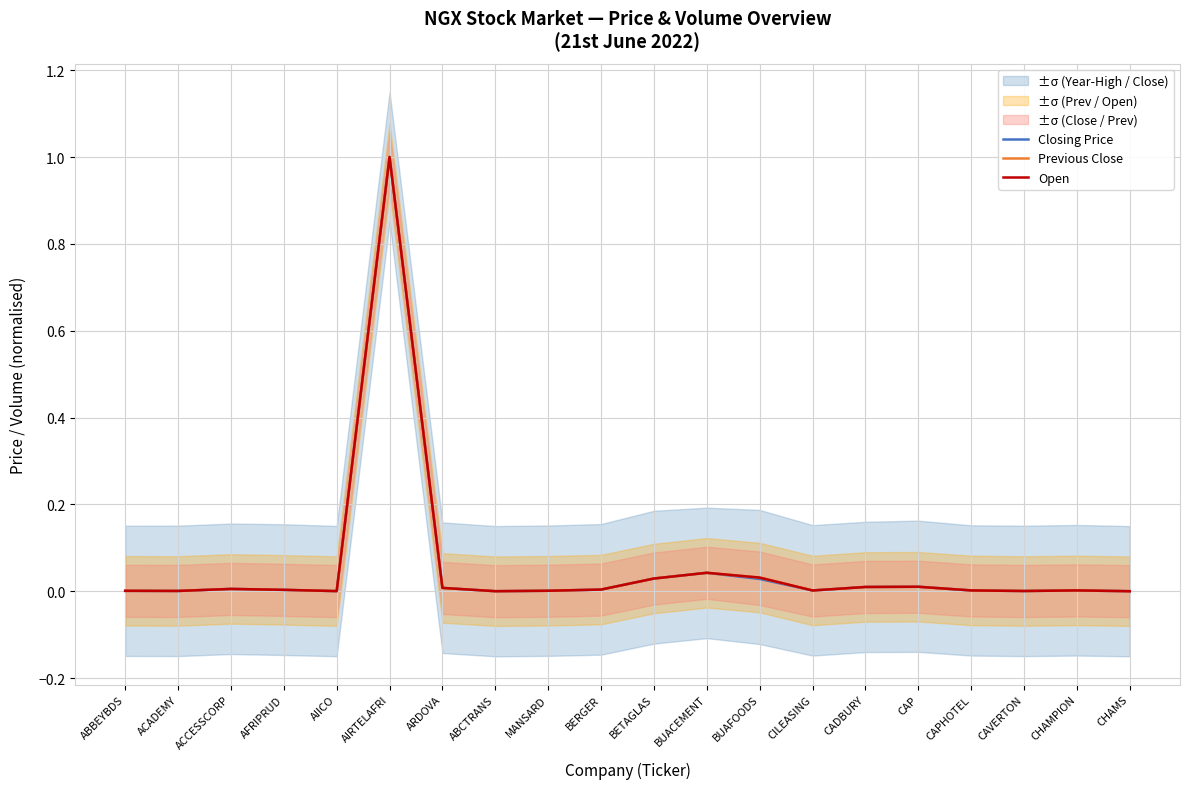

Which category has the highest value in the Closing Price series?

AIRTELAFRI